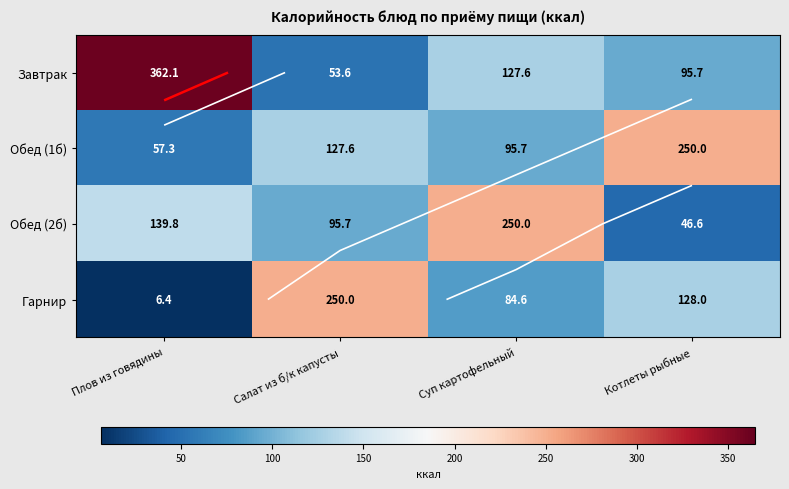

How many values in the Гарнир series exceed 128?

1